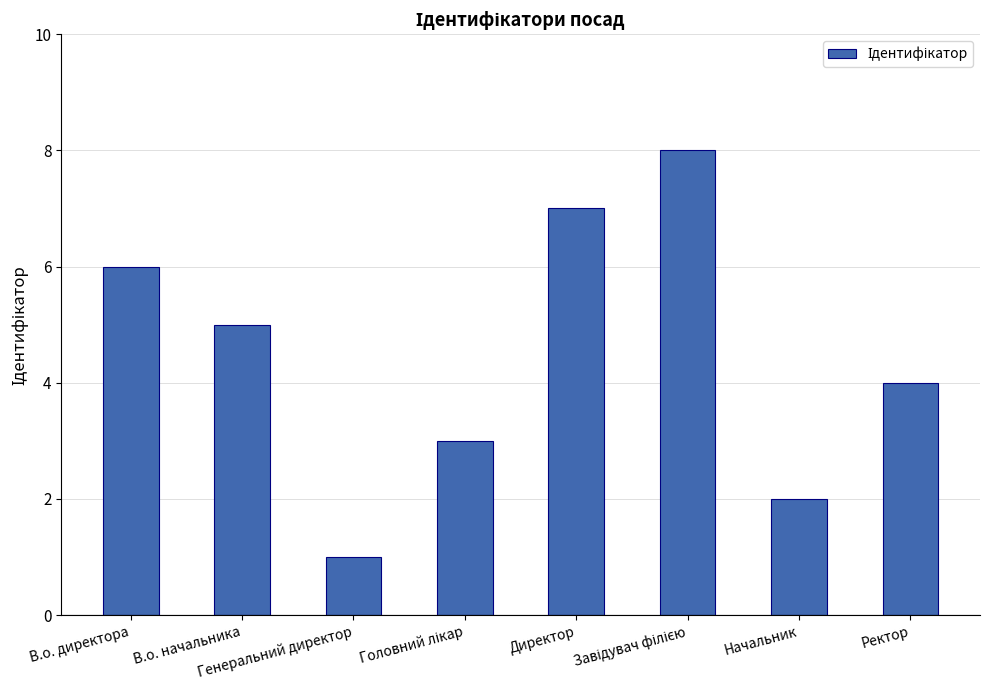

What is the difference between the second highest and second lowest values?

5